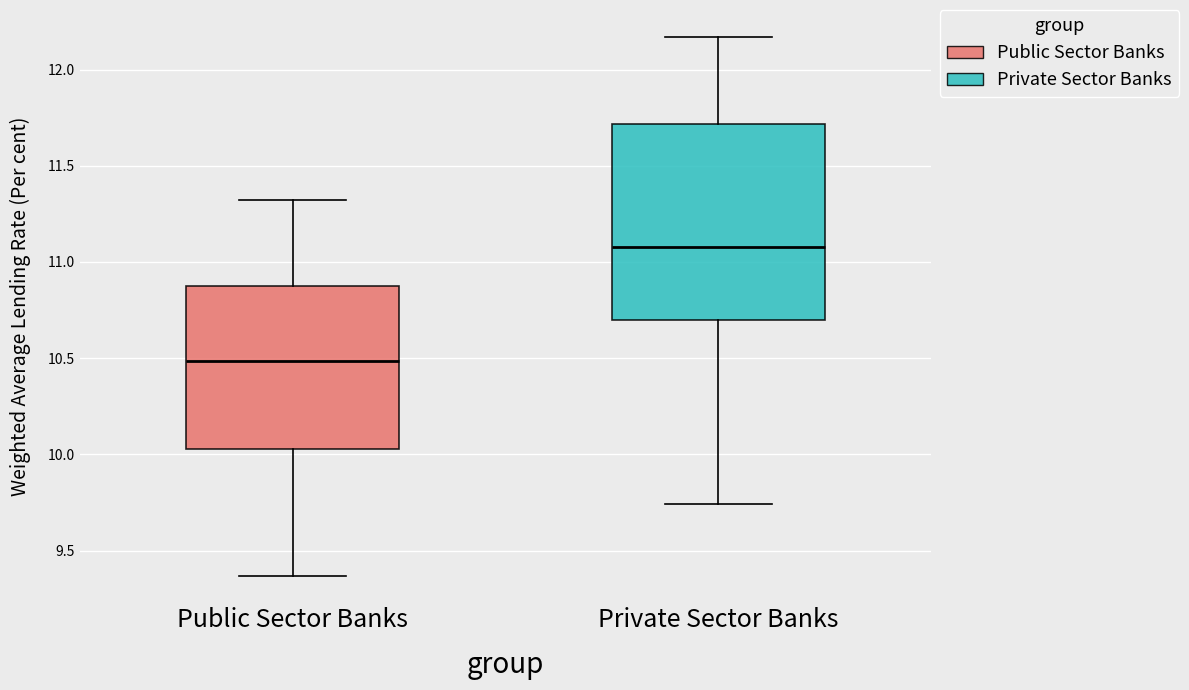

Which box's median line is the lowest?

Public Sector Banks